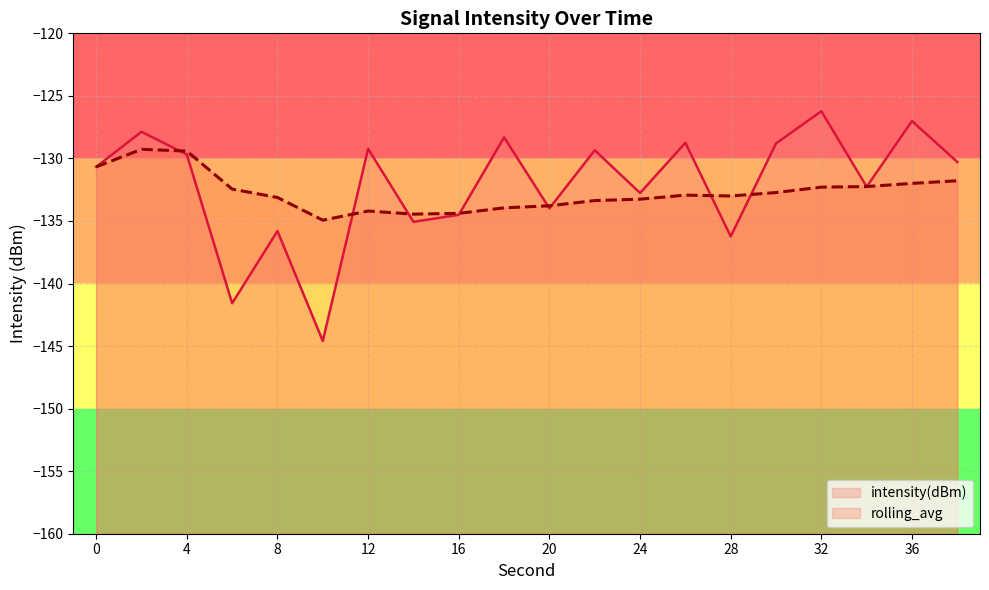

How many interior local valleys does the rolling_avg series have?

3